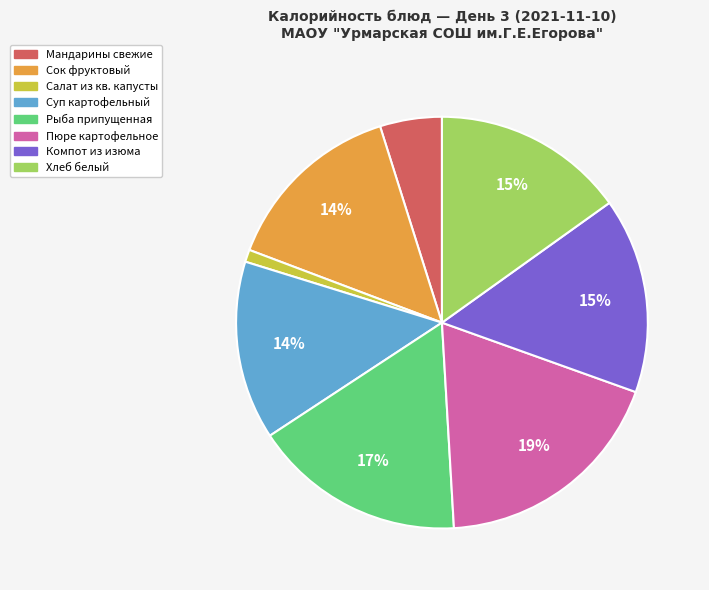

Does any single category account for the majority?

No